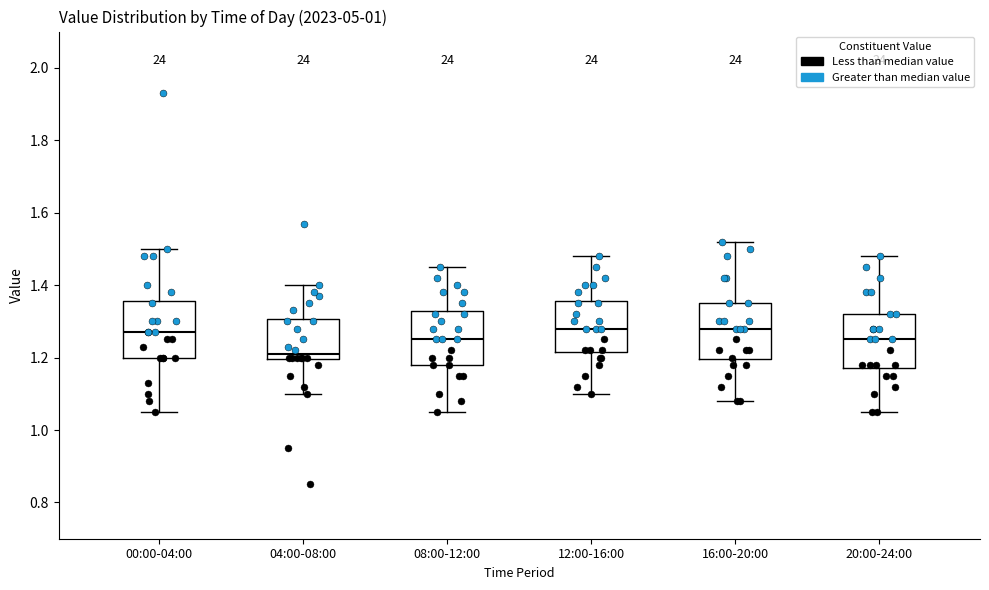

Reading left to right, read every box against the y-axis: the position of its median line, the range the box covers, and the ends of its whiskers. The values are not printed on the chart, so give them approximately, as read against the axis.

00:00-04:00: median 1.28, box 1.20 to 1.36, whiskers 1.06 to 1.50
04:00-08:00: median 1.22, box 1.20 to 1.30, whiskers 1.10 to 1.40
08:00-12:00: median 1.26, box 1.18 to 1.32, whiskers 1.06 to 1.46
12:00-16:00: median 1.28, box 1.22 to 1.36, whiskers 1.10 to 1.48
16:00-20:00: median 1.28, box 1.20 to 1.36, whiskers 1.08 to 1.52
20:00-24:00: median 1.26, box 1.18 to 1.32, whiskers 1.06 to 1.48